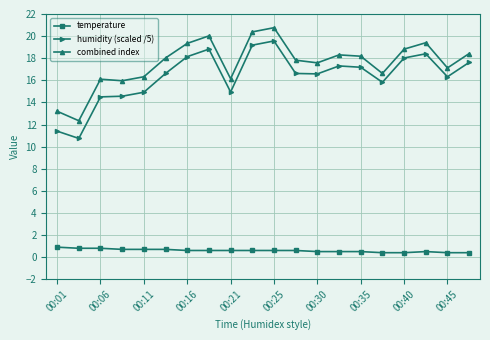

What is the maximum value for temperature?

0.9